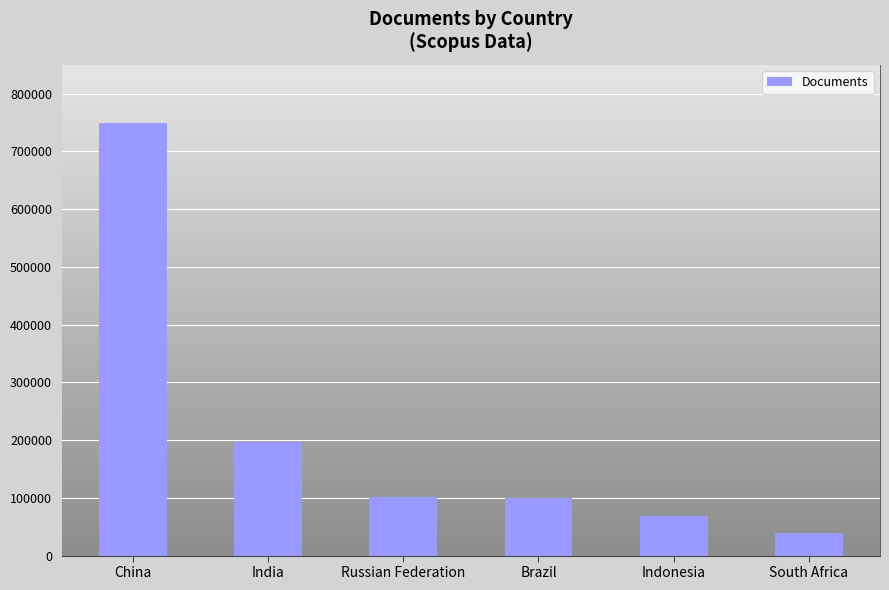

What is the difference between the maximum and minimum values?

711713